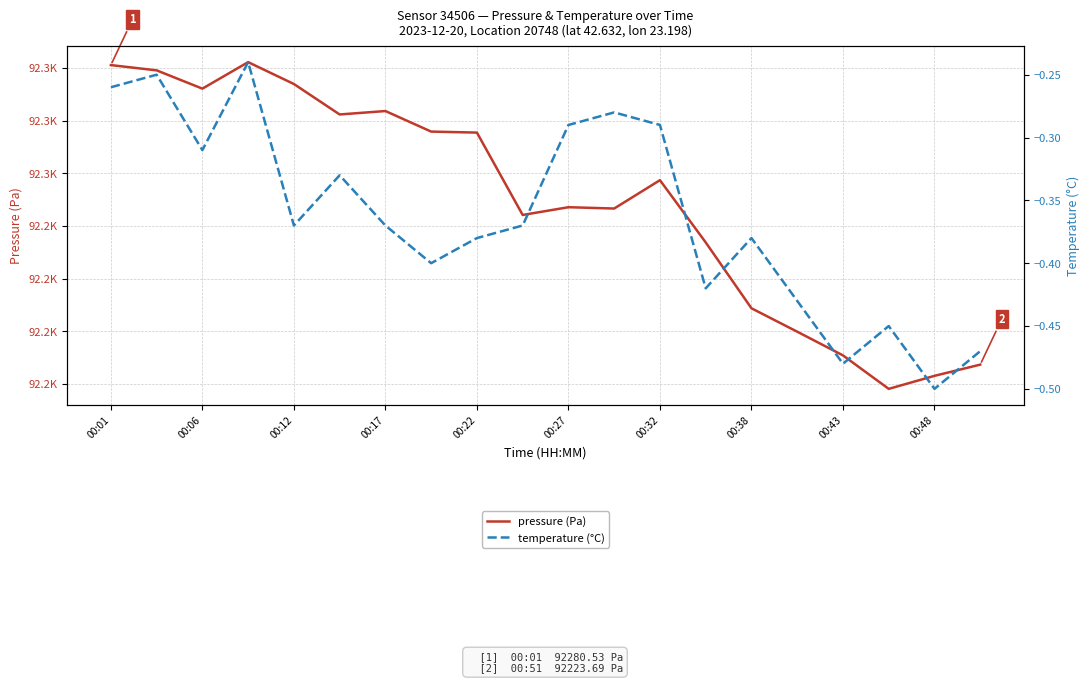

True or false: temperature (°C) and pressure (Pa) intersect in this chart.

False